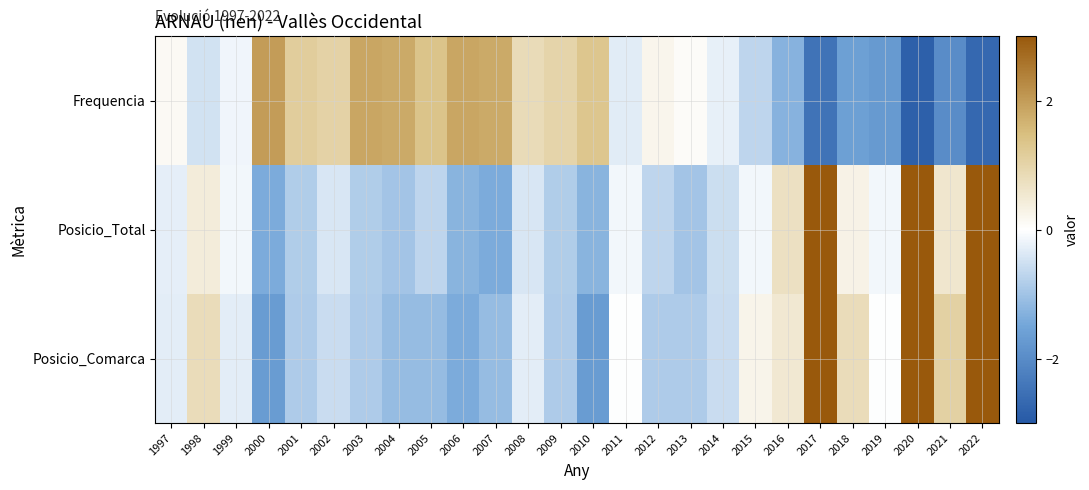

Which has a higher value, 2015 or 2003?

2003